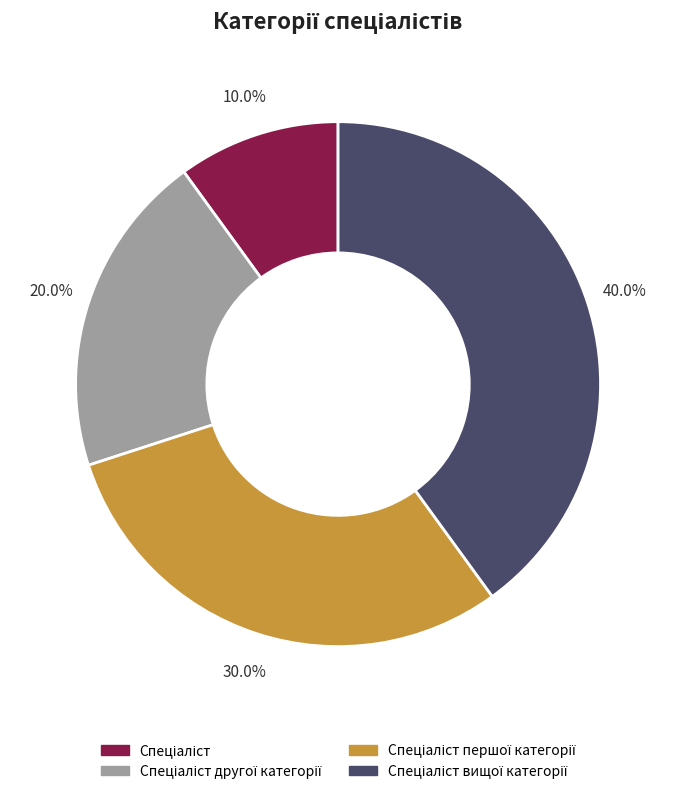

Is there any slice that represents more than half of the pie?

No